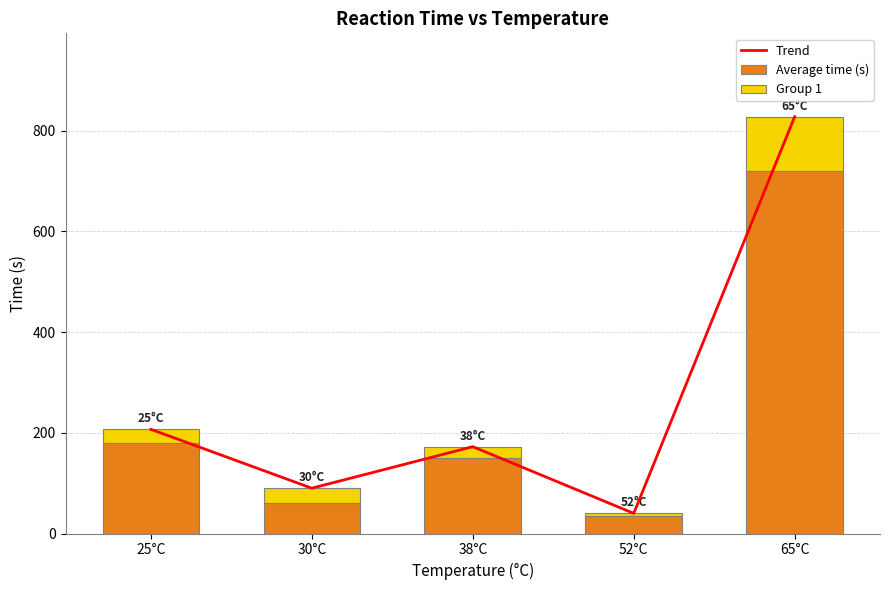

Rank the series by their maximum value, from lowest to highest.

Group 1, Average time (s), Trend